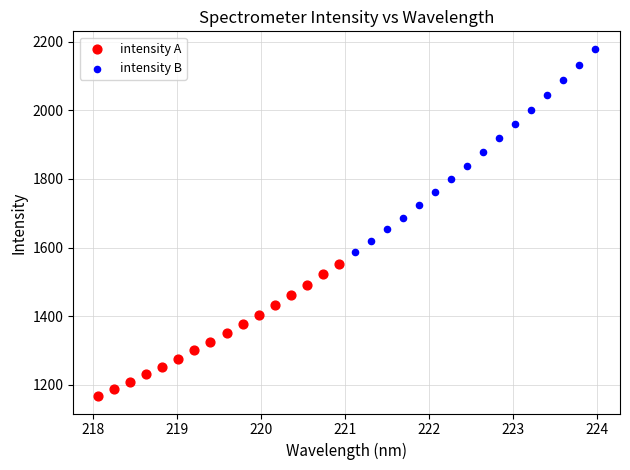

Which series contains the lowest Y value?

intensity A